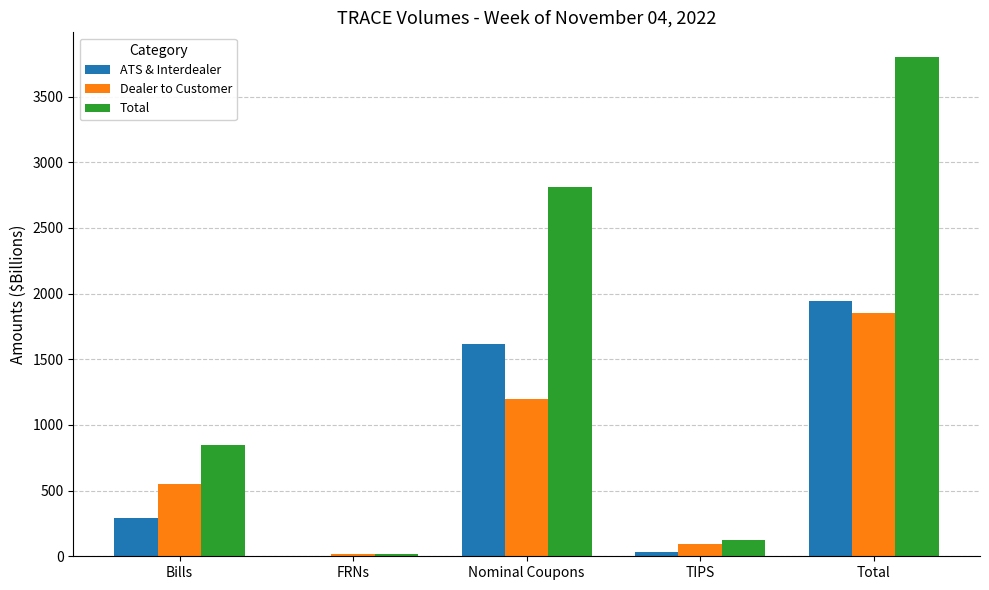

What is the sum of all Total values?

7598.6